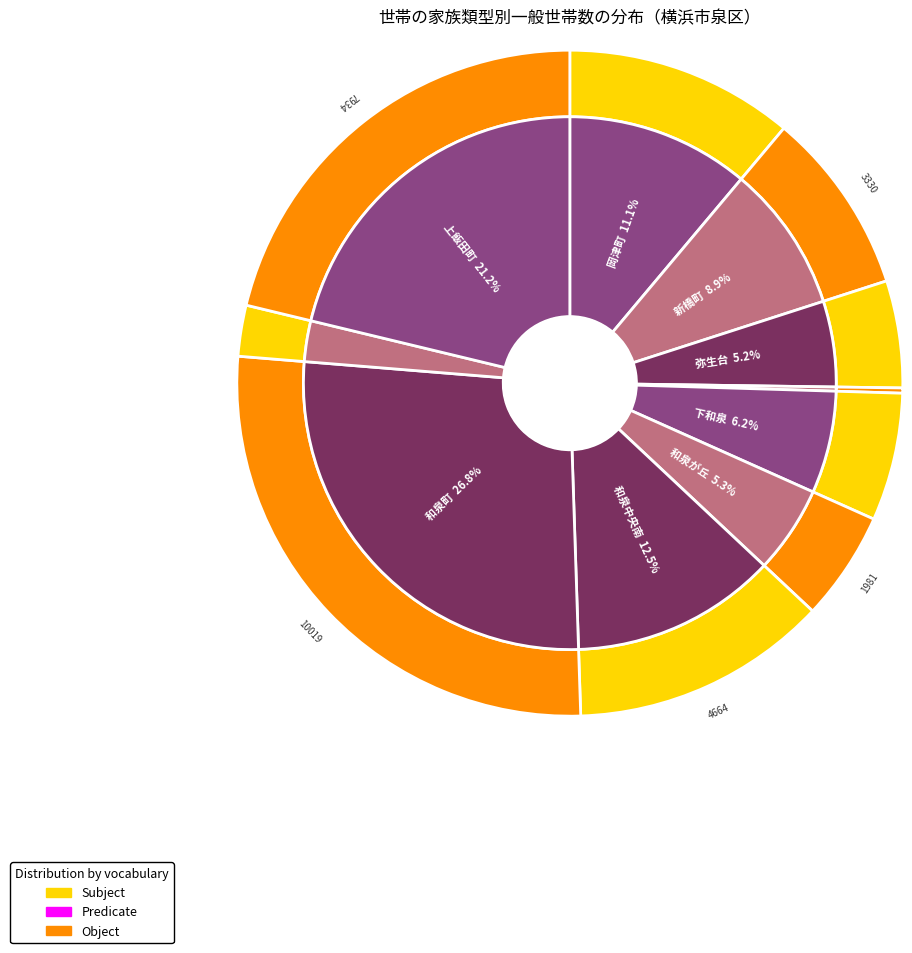

Does any single category account for the majority?

No